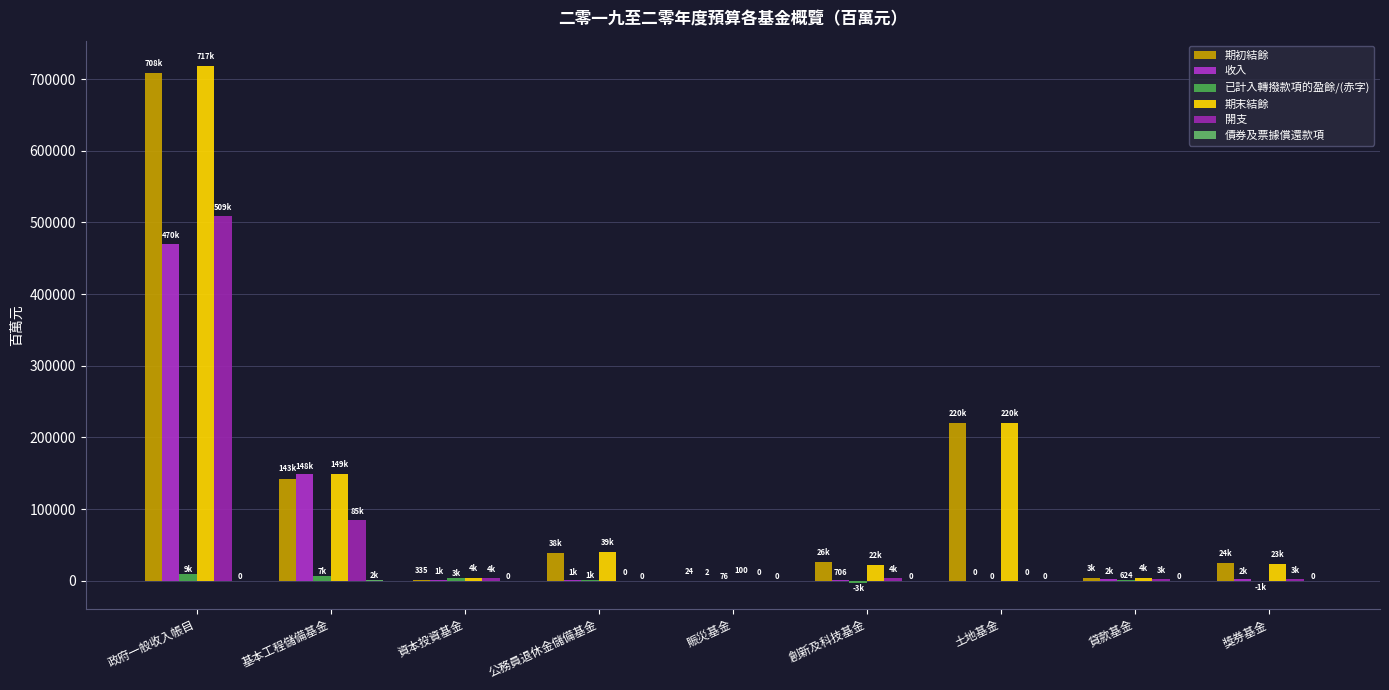

How many series are shown in this chart?

6